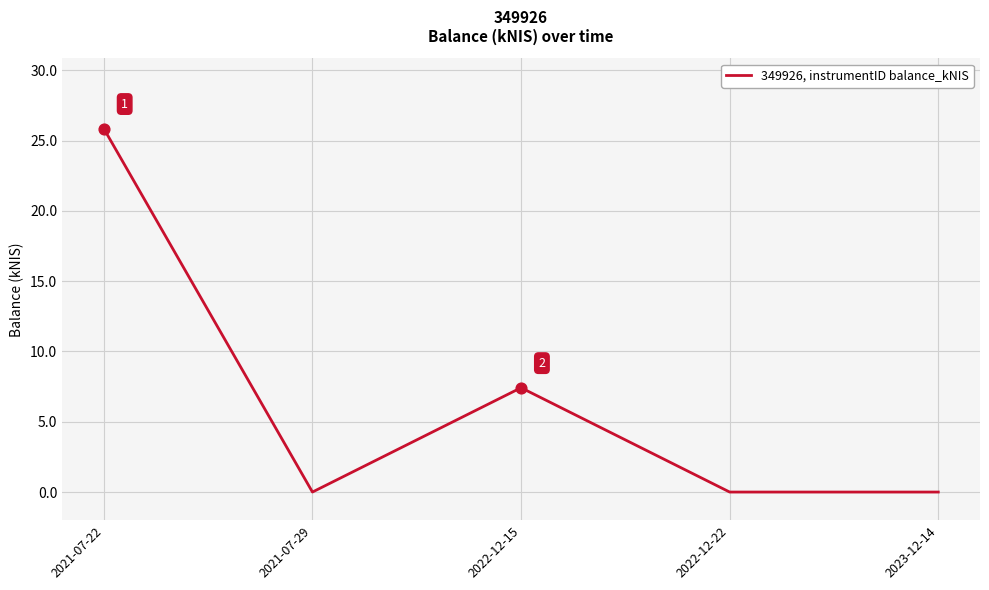

Between 2023-12-14 and 2022-12-15, which is larger?

2022-12-15